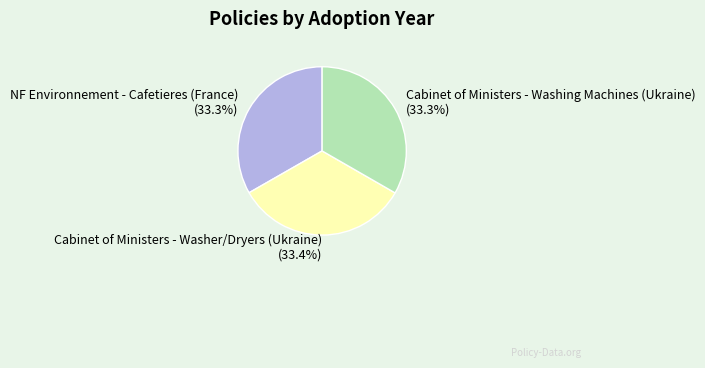

To the nearest percent, what is the average slice percentage?

33%